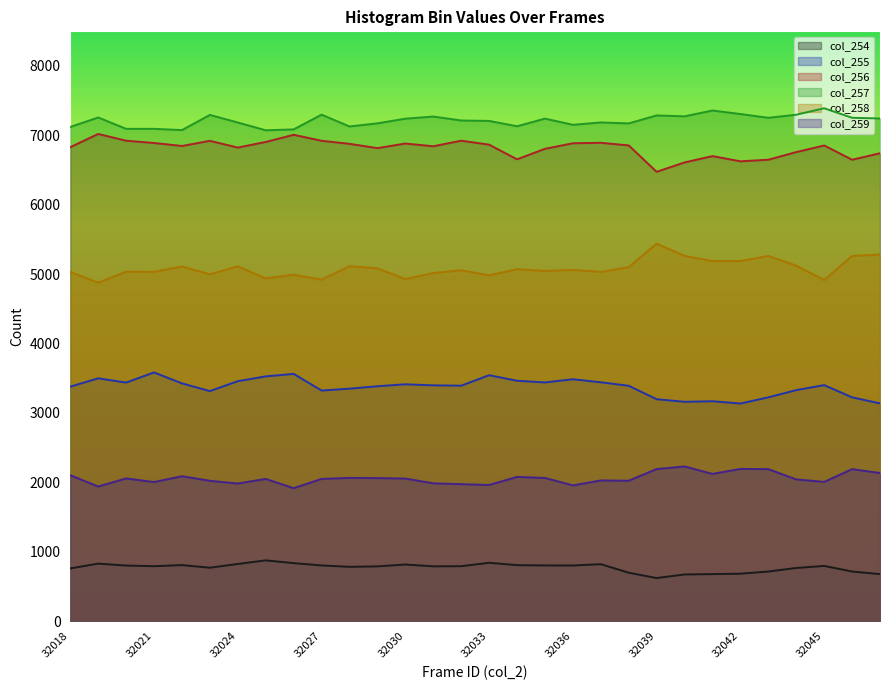

Reading right to left, transcribe all the data shown in this chart.

col_254: 678	715	796	766	715	684	678	673	621	698	821	802	803	807	841	792	790	816	789	783	803	836	876	824	770	808	792	801	829	760
col_255: 3137	3224	3400	3328	3224	3135	3168	3160	3197	3391	3441	3485	3439	3463	3543	3392	3397	3412	3384	3349	3322	3562	3526	3457	3314	3425	3583	3437	3498	3378
col_256: 6740	6647	6852	6757	6647	6624	6699	6608	6473	6853	6891	6884	6804	6653	6864	6921	6841	6880	6814	6876	6920	7006	6903	6822	6919	6845	6888	6921	7018	6828
col_257: 7241	7251	7388	7295	7251	7305	7356	7272	7285	7170	7184	7150	7239	7129	7206	7212	7269	7238	7171	7126	7296	7084	7071	7183	7292	7074	7092	7092	7255	7119
col_258: 5281	5261	4914	5121	5261	5188	5187	5261	5439	5100	5031	5060	5045	5071	4981	5055	5015	4928	5083	5113	4920	4991	4937	5112	4996	5108	5033	5034	4876	5031
col_259: 2134	2190	2006	2042	2190	2193	2121	2229	2191	2023	2027	1956	2063	2078	1962	1974	1986	2054	2061	2064	2049	1916	2049	1983	2022	2088	2004	2056	1940	2102